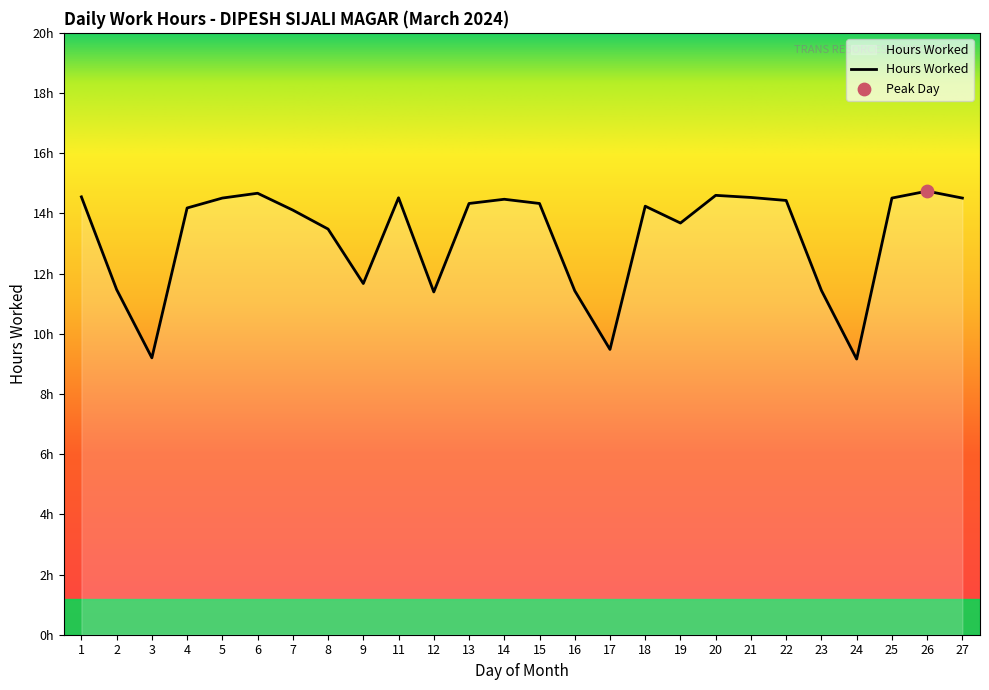

Is this an area chart (filled region under the line)?

Yes